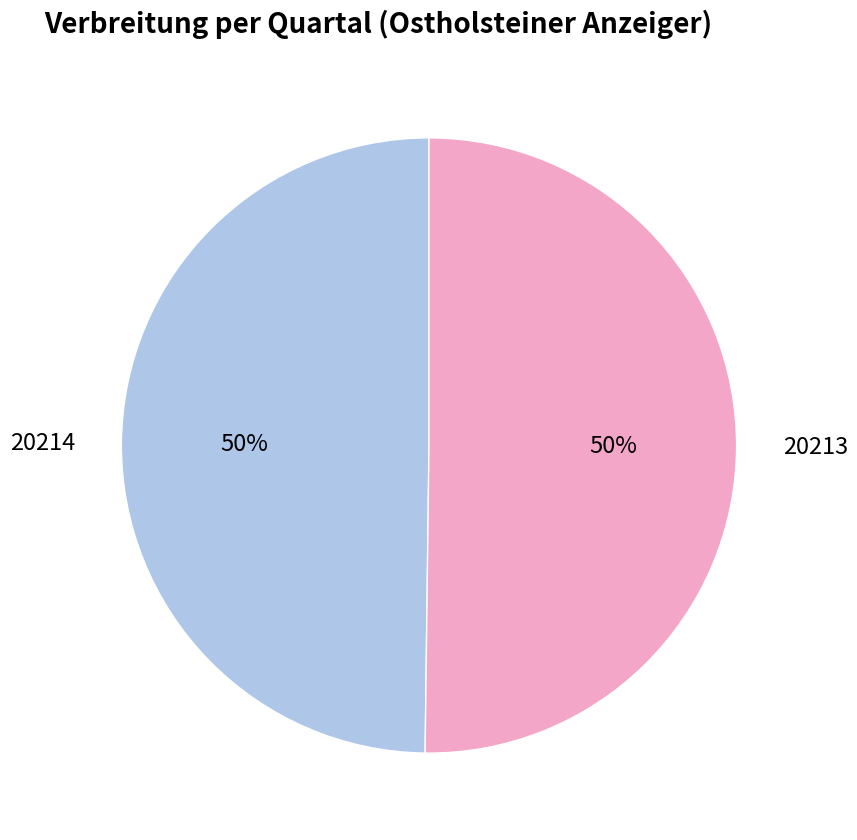

Count the number of slices in the pie.

2